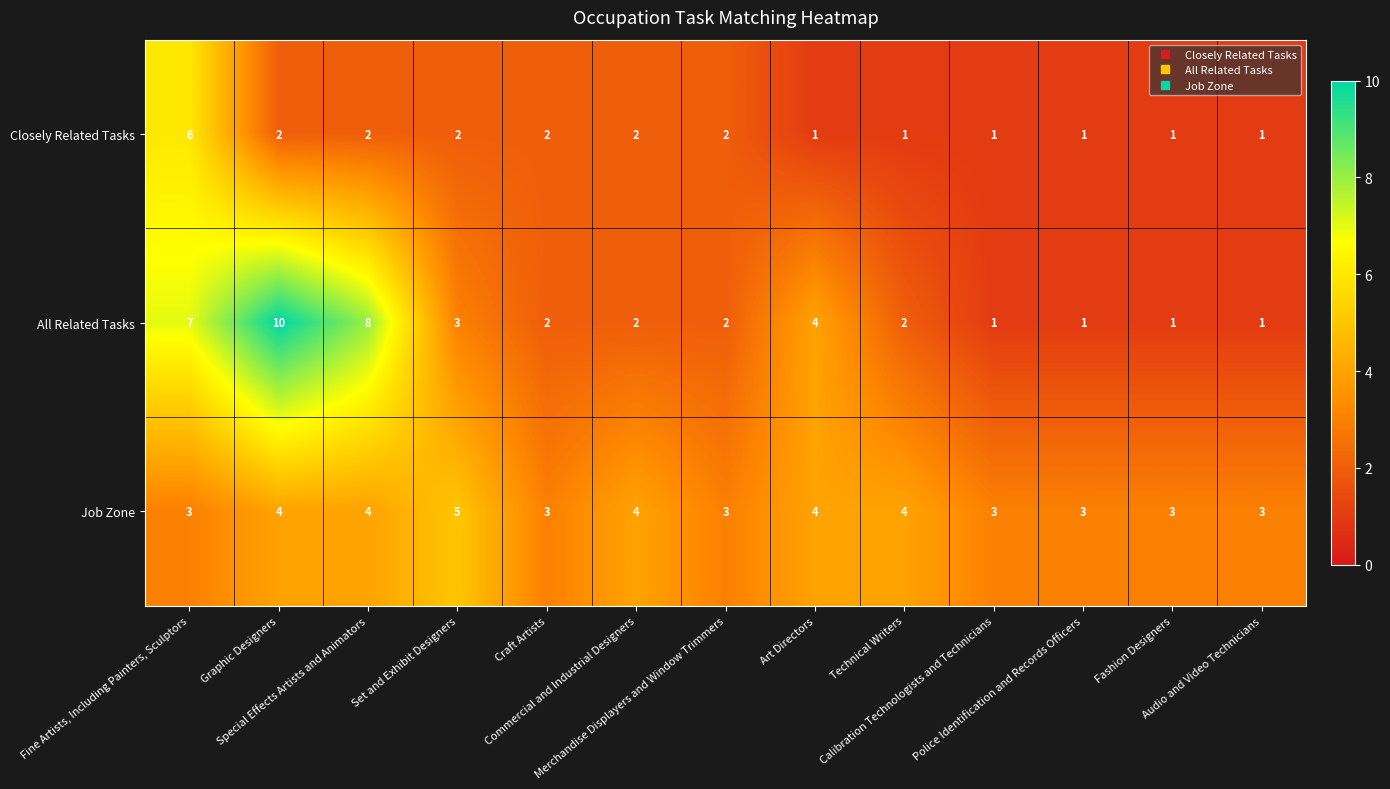

List the series in order of their peak value, highest first.

All Related Tasks, Closely Related Tasks, Job Zone